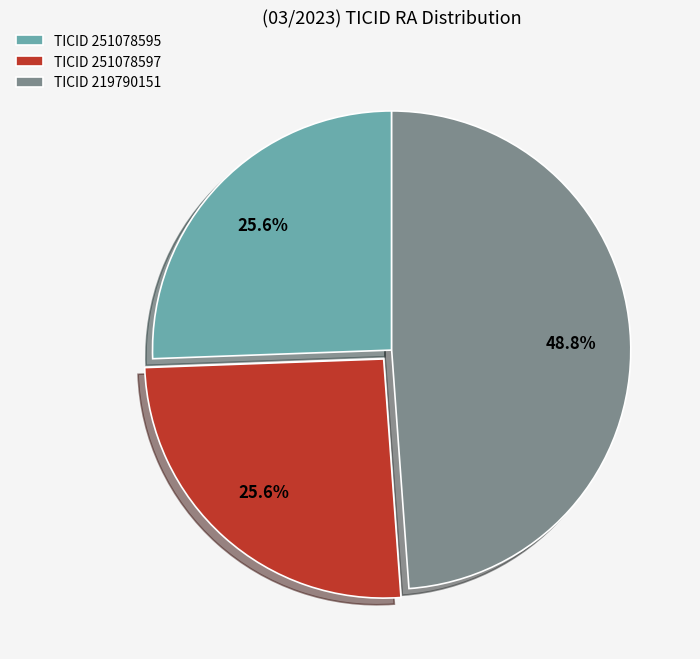

Which slice is the largest?

TICID 219790151